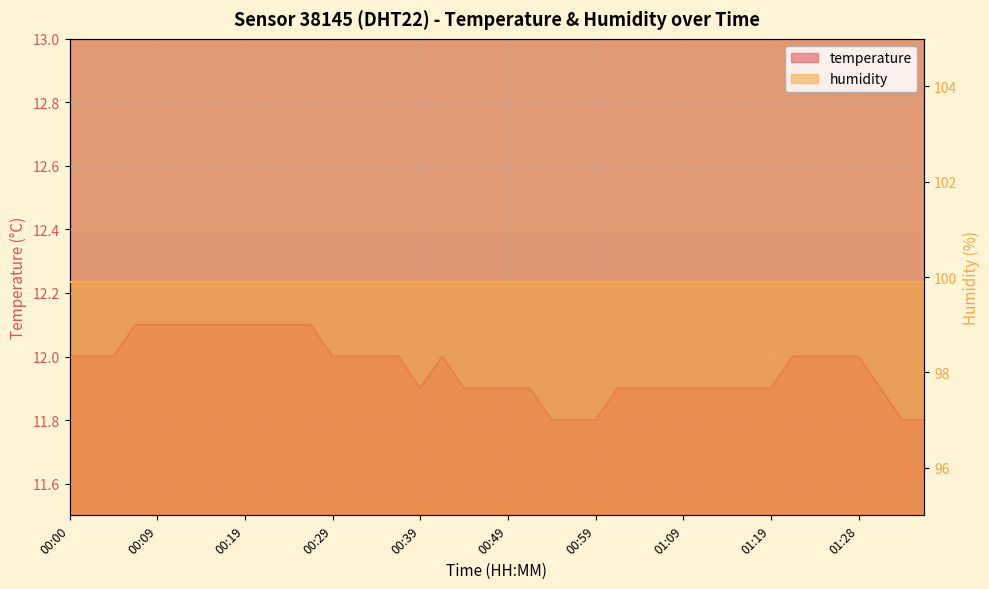

Which series has the widest spread of values?

temperature